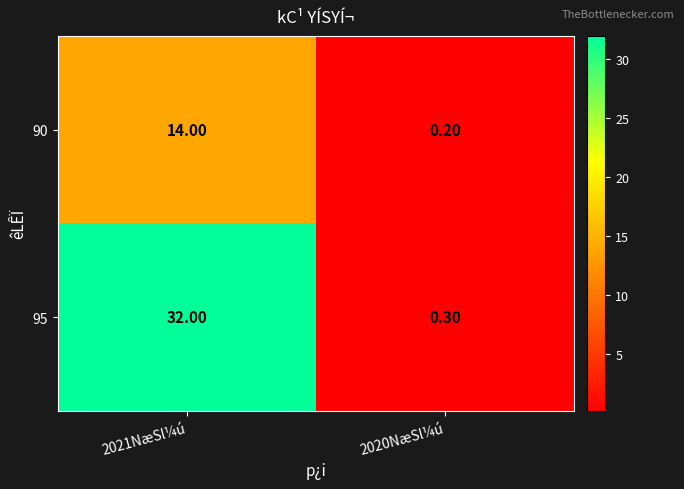

Rank the series by their maximum value, from lowest to highest.

90, 95